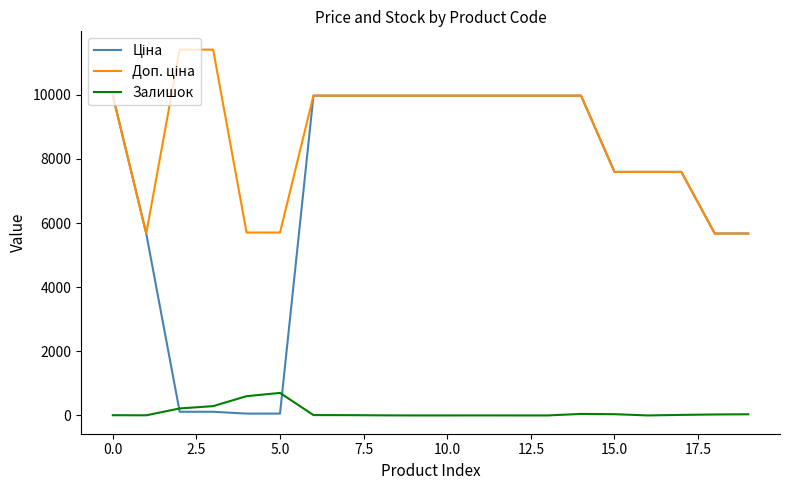

What is the maximum value shown in the chart?

11410.0